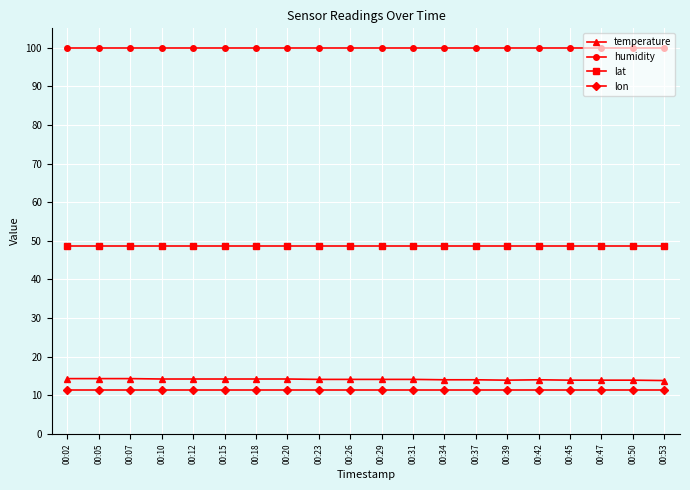

What is the spread (max minus min) of values at 00:10?

88.7